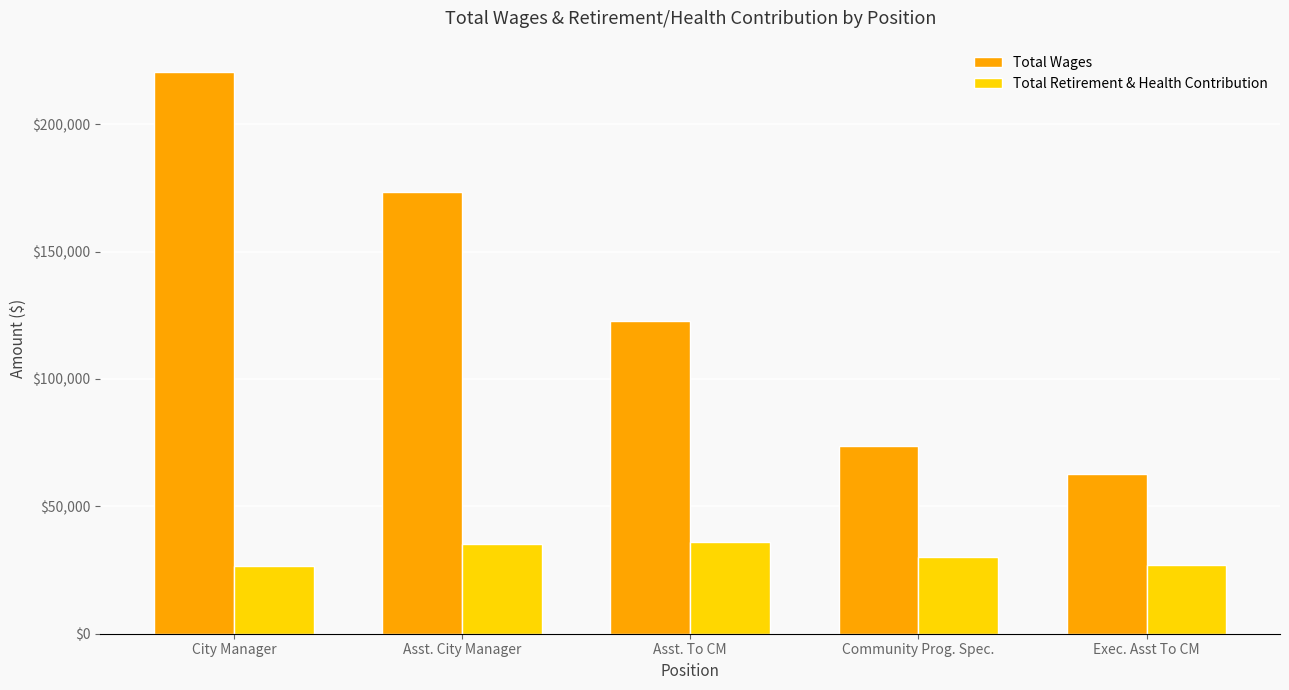

The Total Retirement & Health Contribution series shows 29999 at Community Prog. Spec.. True or false?

True